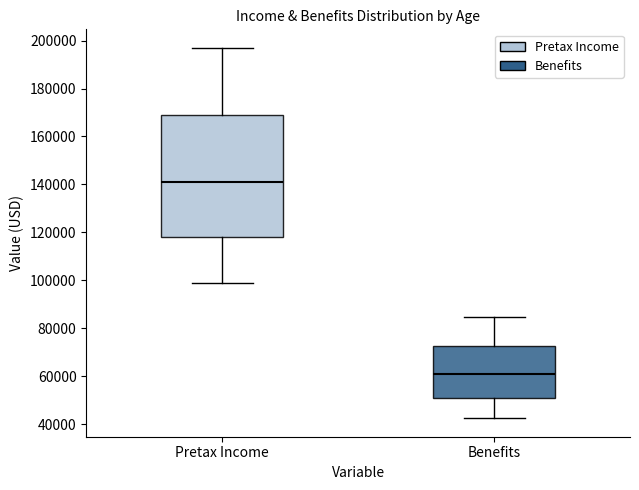

Which box has the highest median line?

Pretax Income